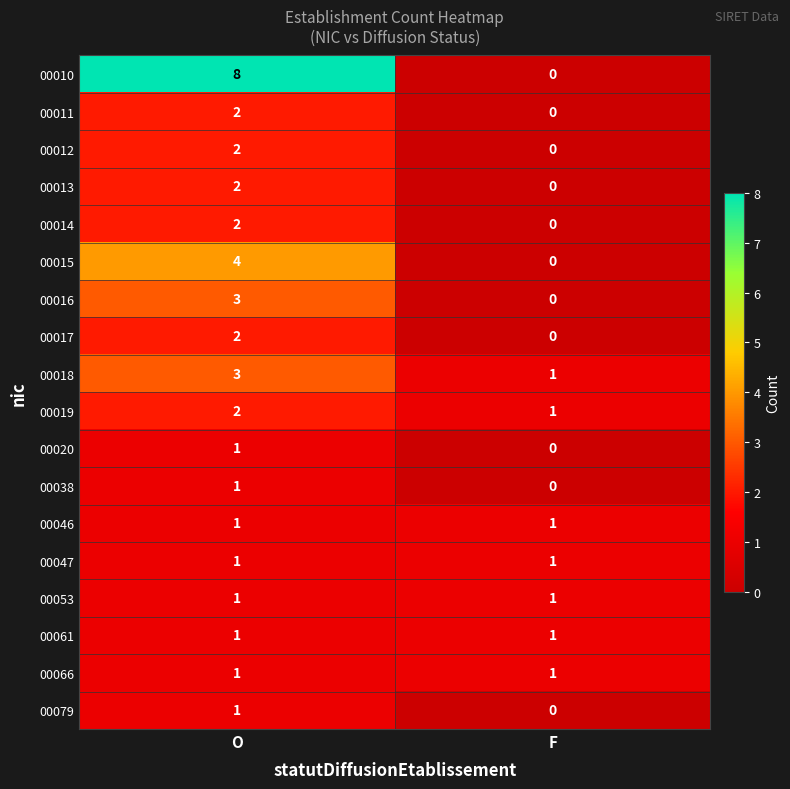

What is the difference between the maximum and minimum values in the 00010 series?

8